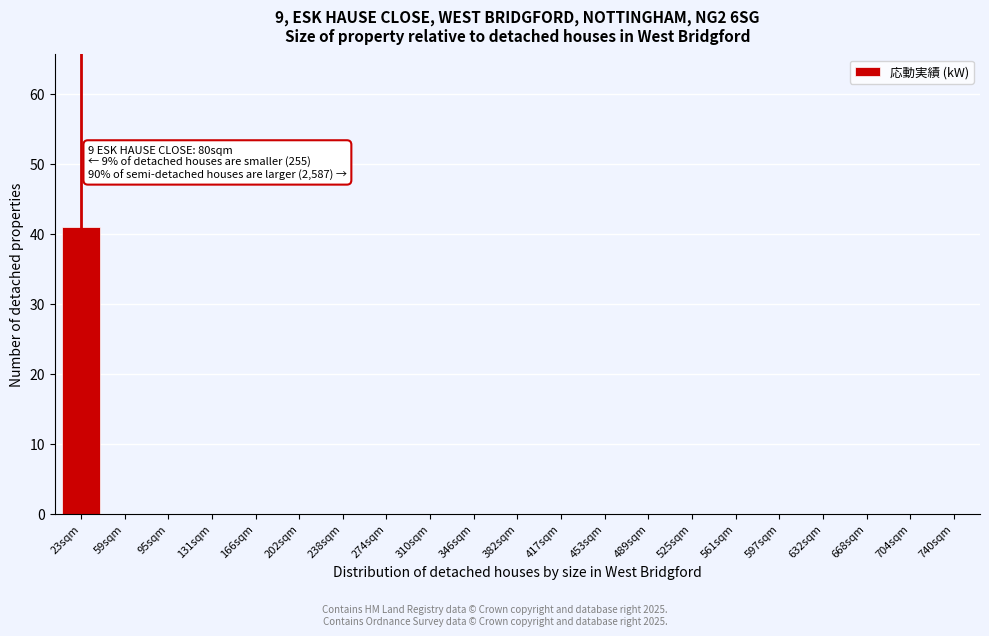

True or false: the data shows 26 at 704sqm.

False